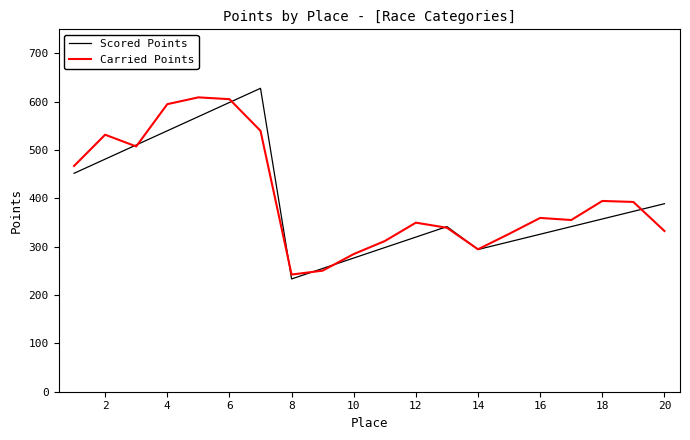

What is the lowest value of the Scored Points series?

233.4